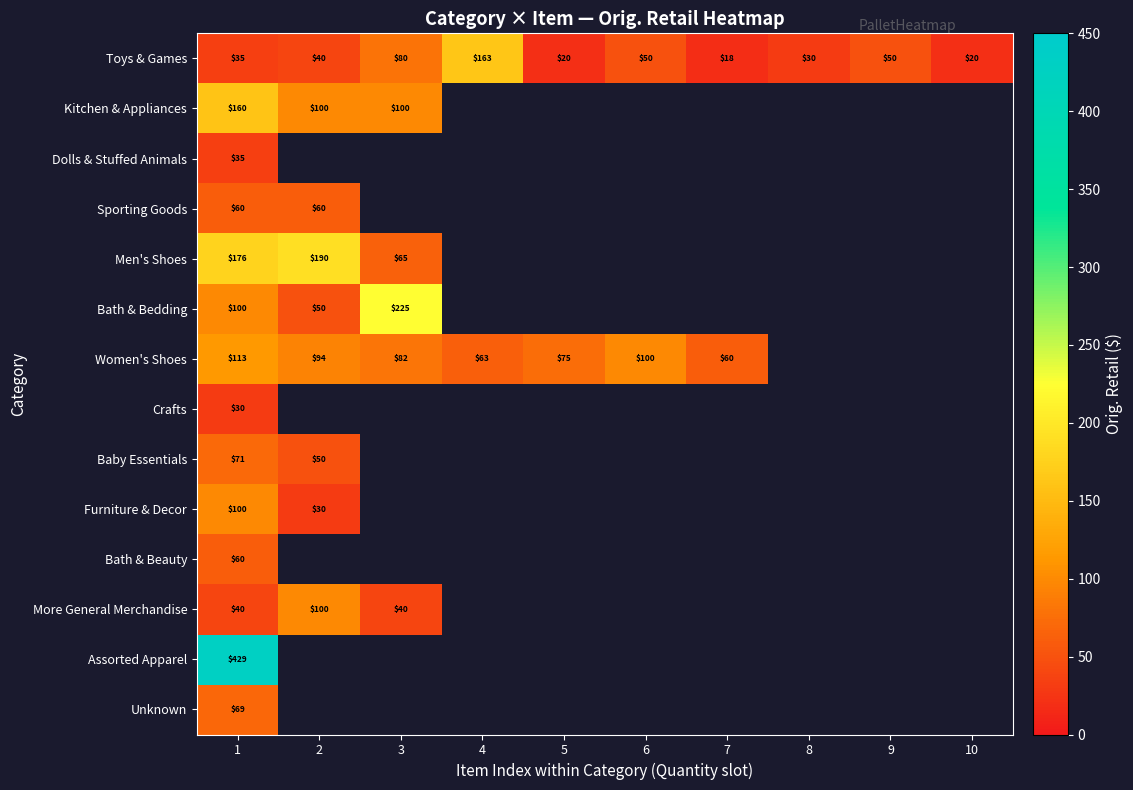

Rank the categories by Baby Essentials value from lowest to highest.

2, 3, 4, 5, 6, 7, 8, 9, 10, 1